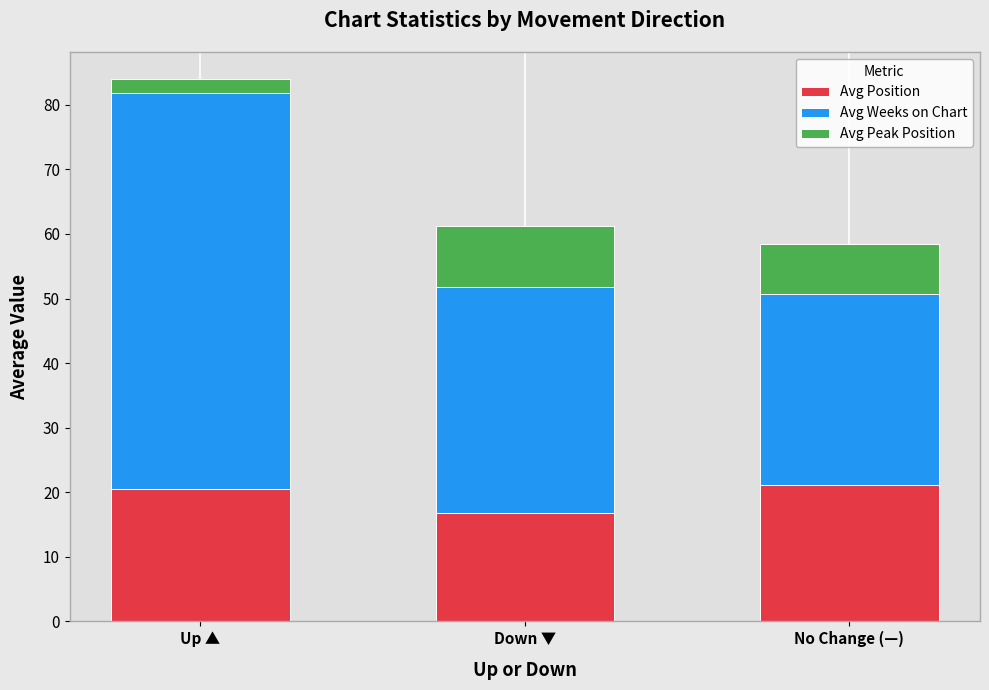

How many series are shown in this chart?

3